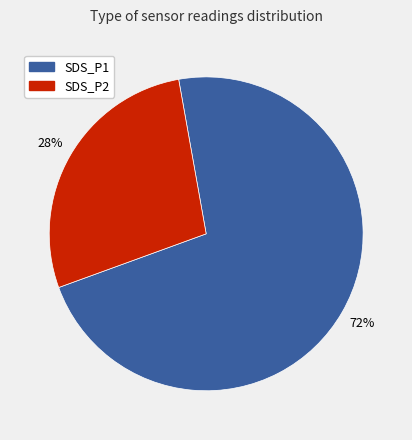

Rank the categories by value from highest to lowest.

SDS_P1, SDS_P2